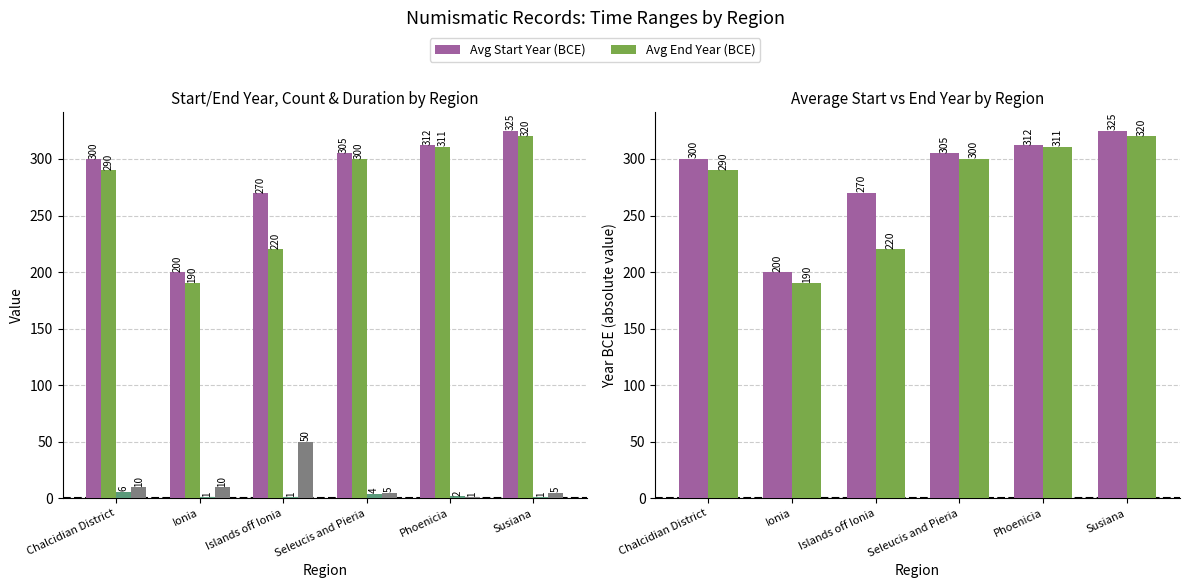

What is the highest value of the Avg Start Year (BCE) series?

325